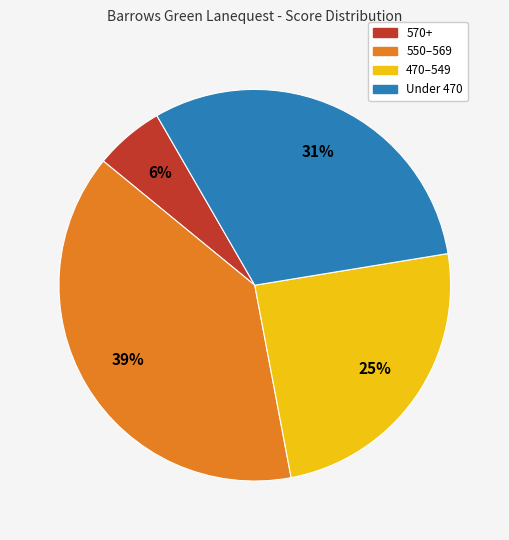

To the nearest percent, what is the difference between the largest and smallest slice percentages?

33%